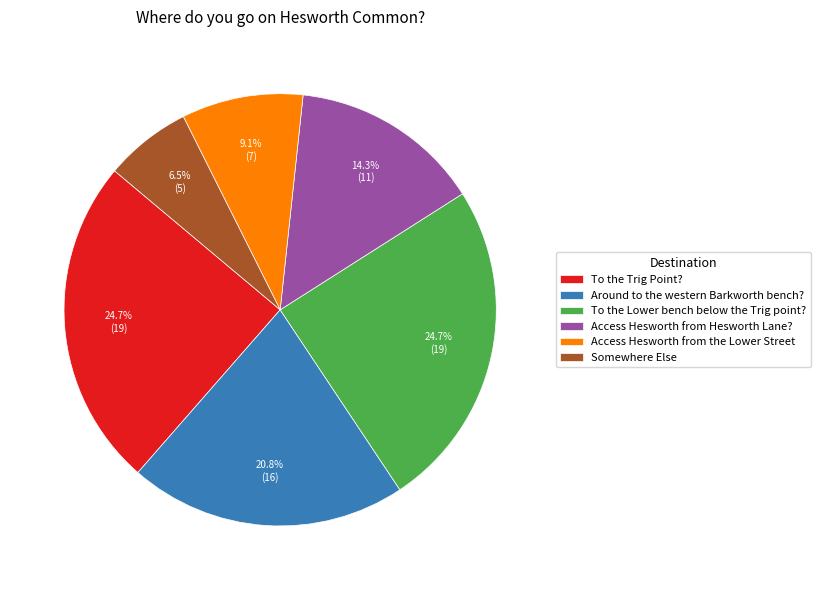

How many segments does this pie chart have?

6